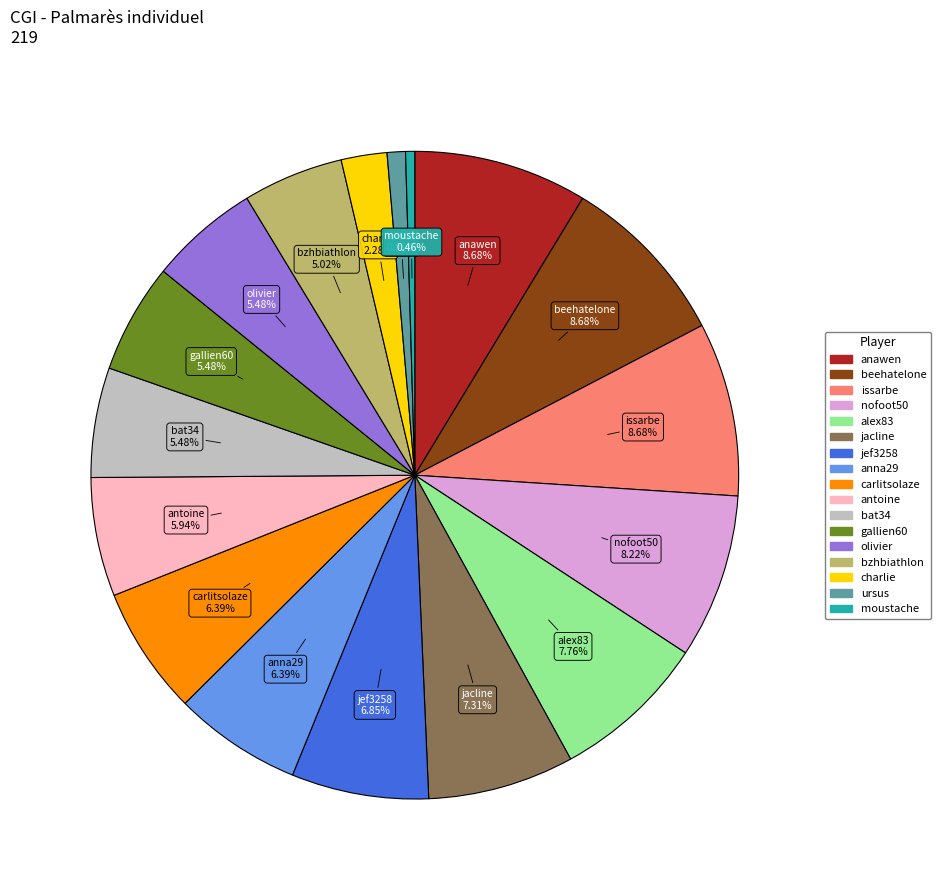

Is there any slice that represents more than half of the pie?

No